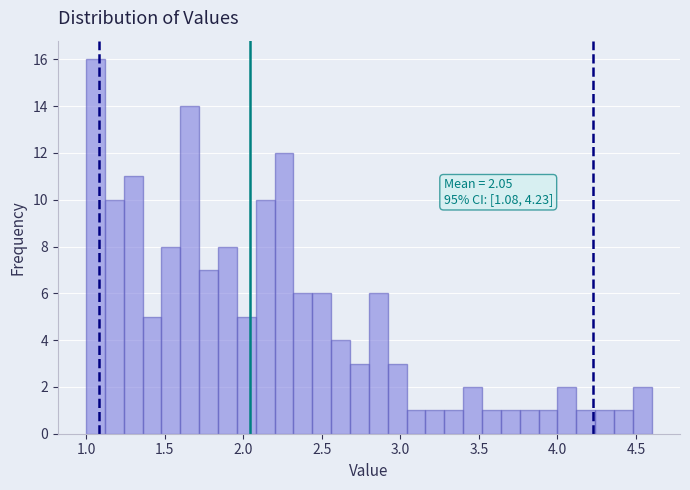

Around what value on the x-axis is the tallest bar? Give the approximate position of its centre, as read against the axis.

1.05